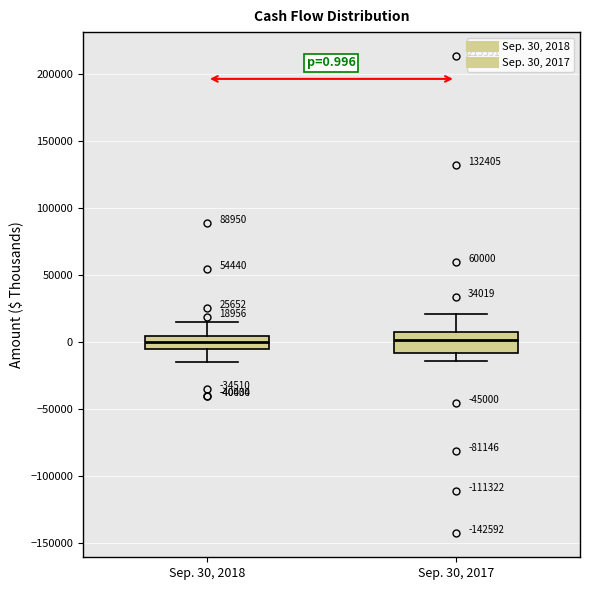

Which box is the tallest, from its lower edge to its upper edge?

Sep. 30, 2017